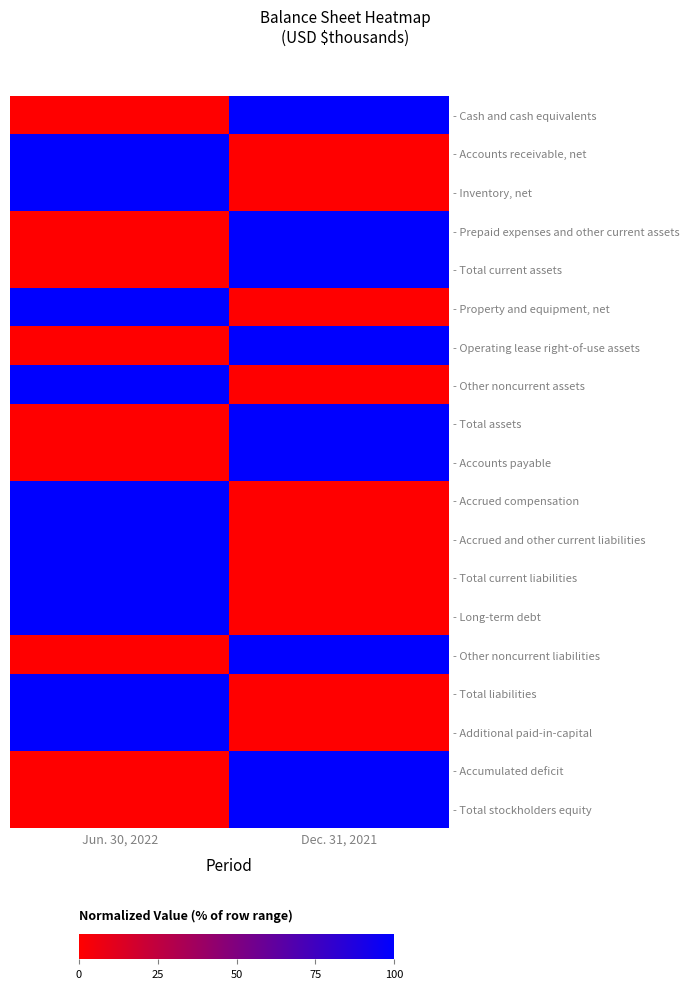

Rank the series at Dec. 31, 2021 from highest to lowest value.

- Cash and cash equivalents, - Prepaid expenses and other current assets, - Total current assets, - Operating lease right-of-use assets, - Total assets, - Accounts payable, - Other noncurrent liabilities, - Accumulated deficit, - Total stockholders equity, - Accounts receivable, net, - Inventory, net, - Property and equipment, net, - Other noncurrent assets, - Accrued compensation, - Accrued and other current liabilities, - Total current liabilities, - Long-term debt, - Total liabilities, - Additional paid-in-capital